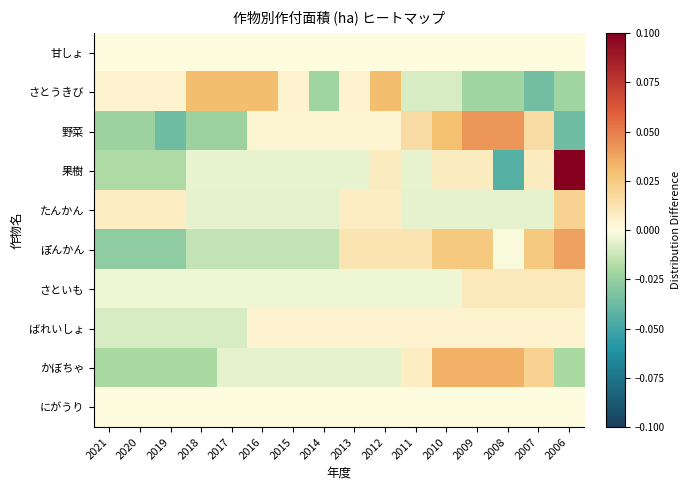

Reading right to left, transcribe all the data shown in this chart.

甘しょ: 2006=0.0	2007=0.0	2008=0.0	2009=0.0	2010=0.0	2011=0.0	2012=0.0	2013=0.0	2014=0.0	2015=0.0	2016=0.0	2017=0.0	2018=0.0	2019=0.0	2020=0.0	2021=0.0
さとうきび: 2006=-0.0	2007=-0.0	2008=-0.0	2009=-0.0	2010=-0.0	2011=-0.0	2012=0.0	2013=0.0	2014=-0.0	2015=0.0	2016=0.0	2017=0.0	2018=0.0	2019=0.0	2020=0.0	2021=0.0
野菜: 2006=-0.0	2007=0.0	2008=0.0	2009=0.0	2010=0.0	2011=0.0	2012=0.0	2013=0.0	2014=0.0	2015=0.0	2016=0.0	2017=-0.0	2018=-0.0	2019=-0.0	2020=-0.0	2021=-0.0
果樹: 2006=0.1	2007=0.0	2008=-0.0	2009=0.0	2010=0.0	2011=-0.0	2012=0.0	2013=-0.0	2014=-0.0	2015=-0.0	2016=-0.0	2017=-0.0	2018=-0.0	2019=-0.0	2020=-0.0	2021=-0.0
たんかん: 2006=0.0	2007=-0.0	2008=-0.0	2009=-0.0	2010=-0.0	2011=-0.0	2012=0.0	2013=0.0	2014=-0.0	2015=-0.0	2016=-0.0	2017=-0.0	2018=-0.0	2019=0.0	2020=0.0	2021=0.0
ぽんかん: 2006=0.0	2007=0.0	2008=-0.0	2009=0.0	2010=0.0	2011=0.0	2012=0.0	2013=0.0	2014=-0.0	2015=-0.0	2016=-0.0	2017=-0.0	2018=-0.0	2019=-0.0	2020=-0.0	2021=-0.0
さといも: 2006=0.0	2007=0.0	2008=0.0	2009=0.0	2010=-0.0	2011=-0.0	2012=-0.0	2013=-0.0	2014=-0.0	2015=-0.0	2016=-0.0	2017=-0.0	2018=-0.0	2019=-0.0	2020=-0.0	2021=-0.0
ばれいしょ: 2006=0.0	2007=0.0	2008=0.0	2009=0.0	2010=0.0	2011=0.0	2012=0.0	2013=0.0	2014=0.0	2015=0.0	2016=0.0	2017=-0.0	2018=-0.0	2019=-0.0	2020=-0.0	2021=-0.0
かぼちゃ: 2006=-0.0	2007=0.0	2008=0.0	2009=0.0	2010=0.0	2011=0.0	2012=-0.0	2013=-0.0	2014=-0.0	2015=-0.0	2016=-0.0	2017=-0.0	2018=-0.0	2019=-0.0	2020=-0.0	2021=-0.0
にがうり: 2006=0.0	2007=0.0	2008=0.0	2009=0.0	2010=0.0	2011=0.0	2012=0.0	2013=0.0	2014=0.0	2015=0.0	2016=0.0	2017=0.0	2018=0.0	2019=0.0	2020=0.0	2021=0.0